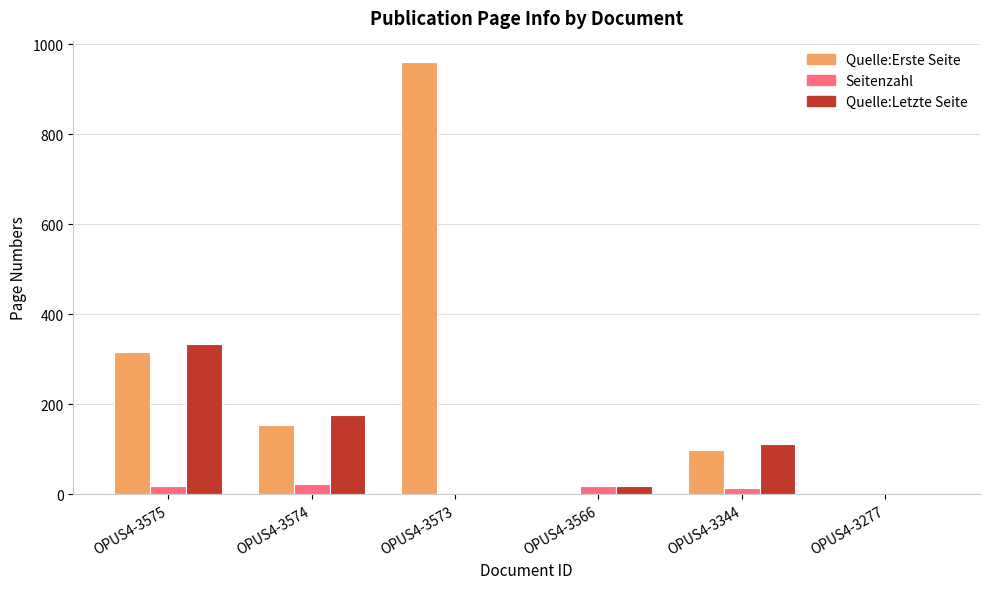

At which category is the sum across all series the highest?

OPUS4-3573